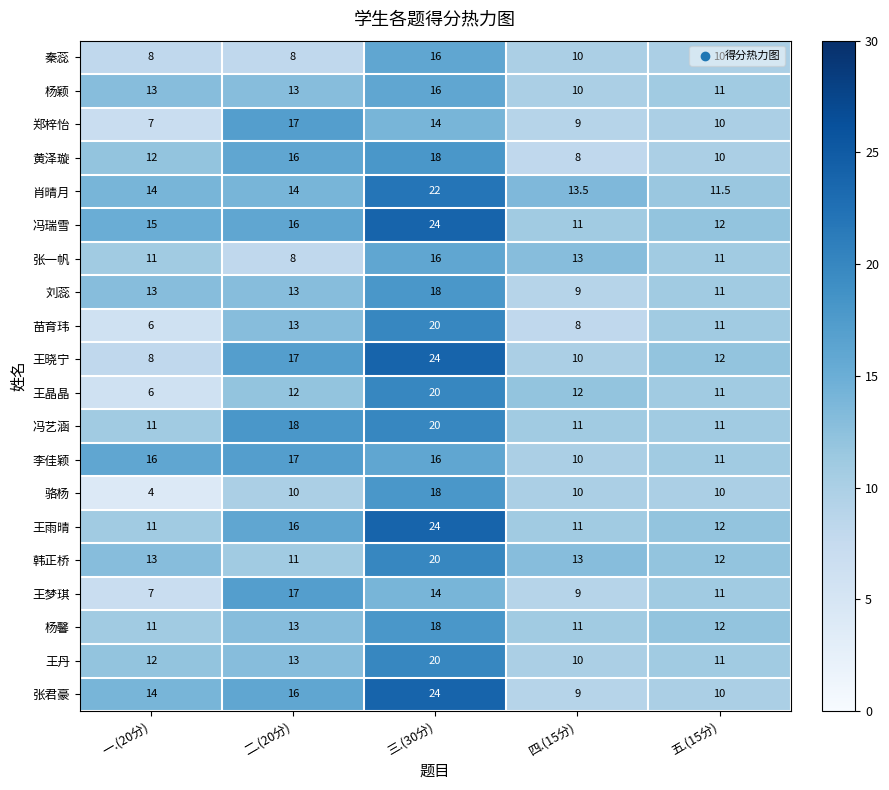

At which category is the sum across all series the highest?

三.(30分)